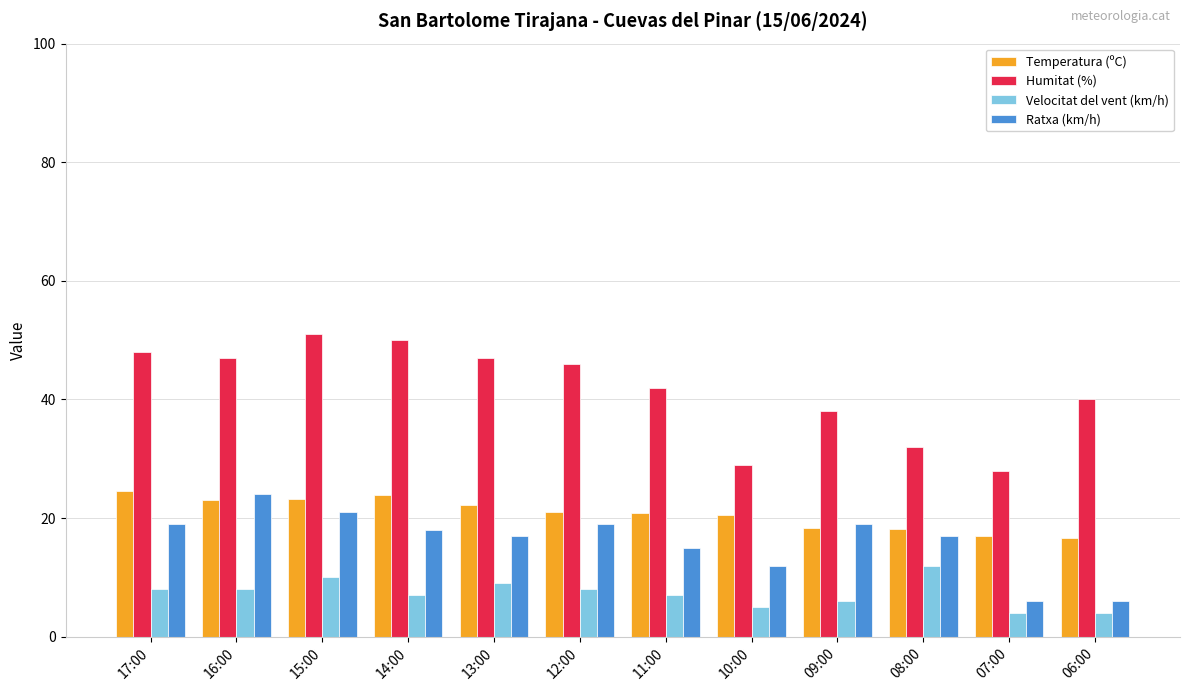

Which series has the widest spread of values?

Humitat (%)